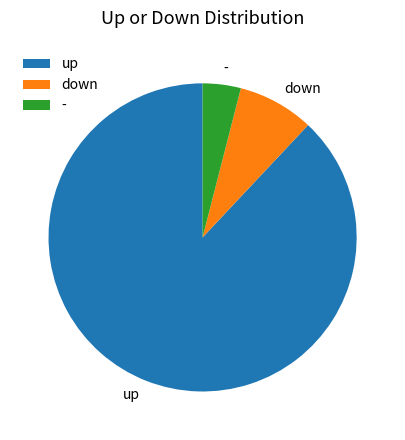

Do down and up together represent more than half of the pie?

Yes